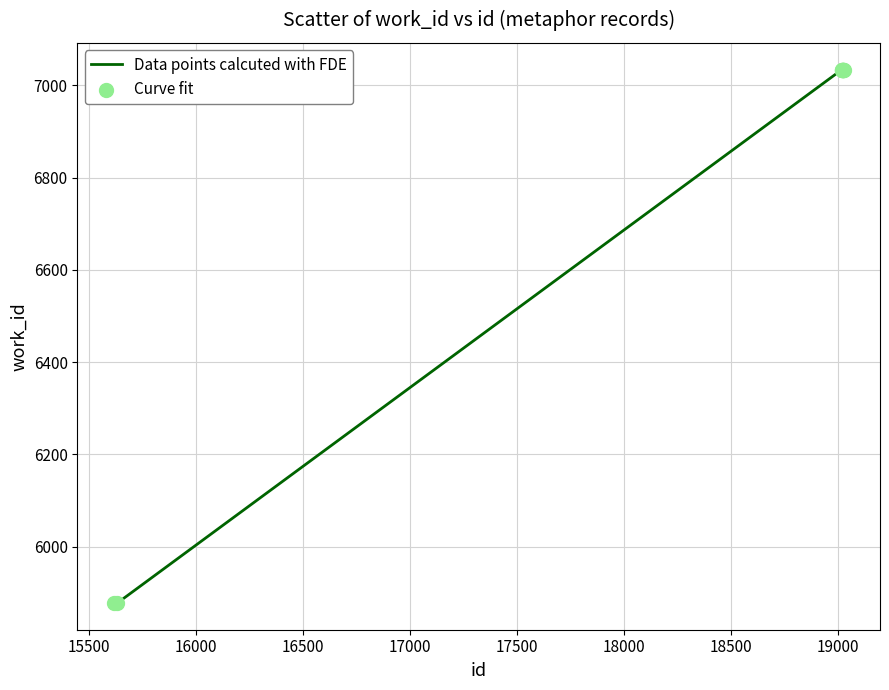

What is the difference between the maximum and minimum values?

1156